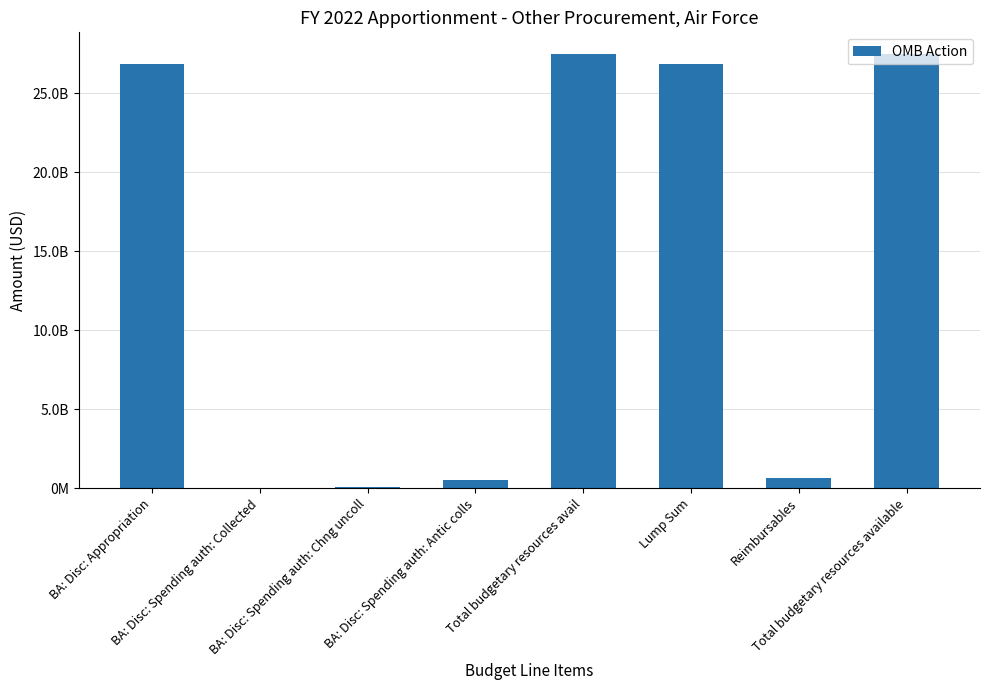

Are the bars grouped side by side (vs. stacked)?

No